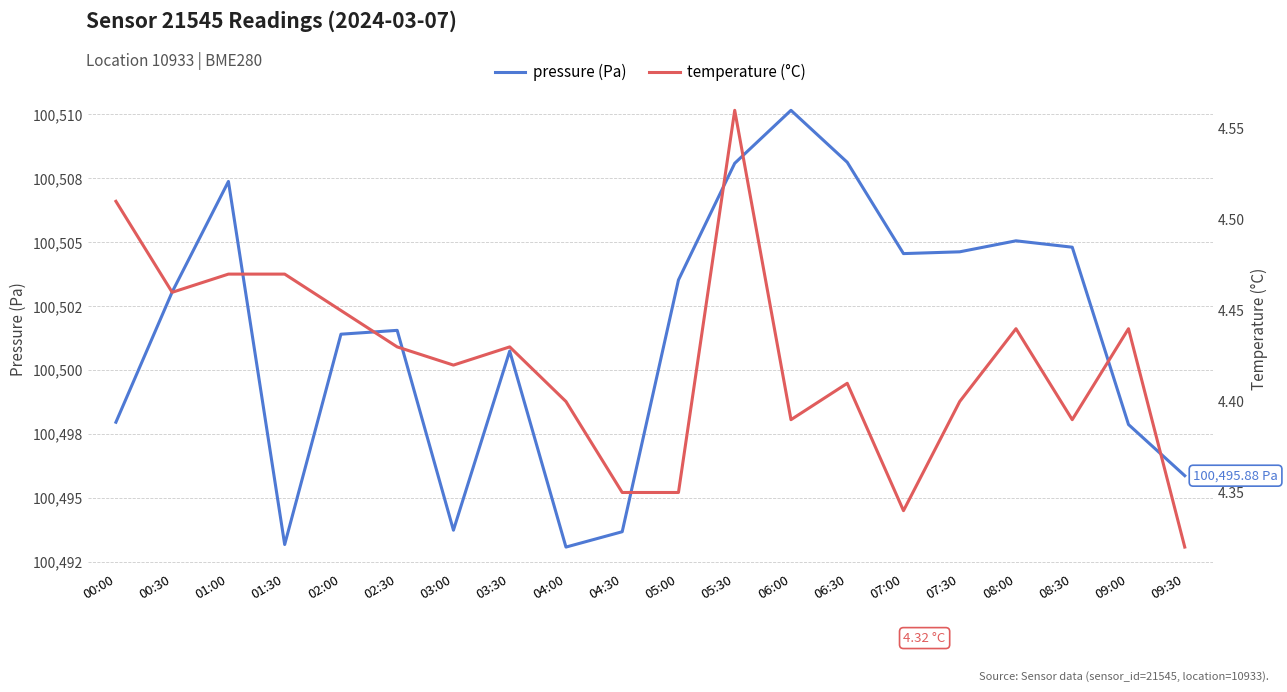

Which series has the largest total across all categories?

pressure